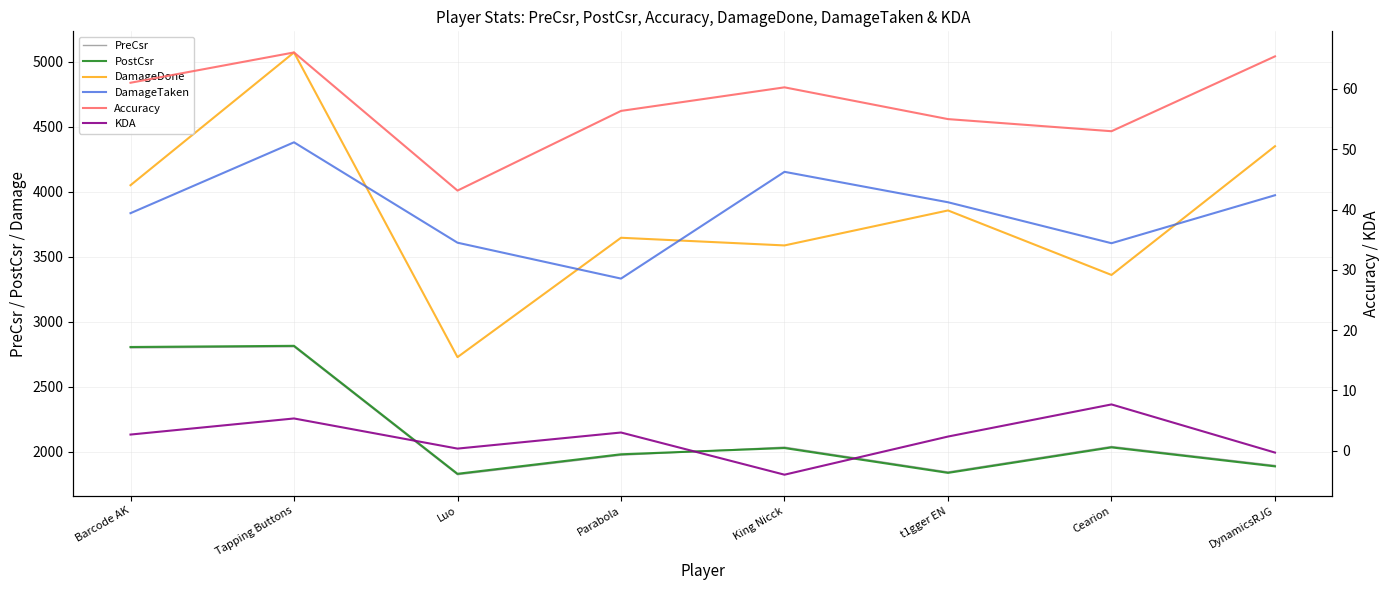

Where does the DamageTaken series first go above 3920?

Tapping Buttons